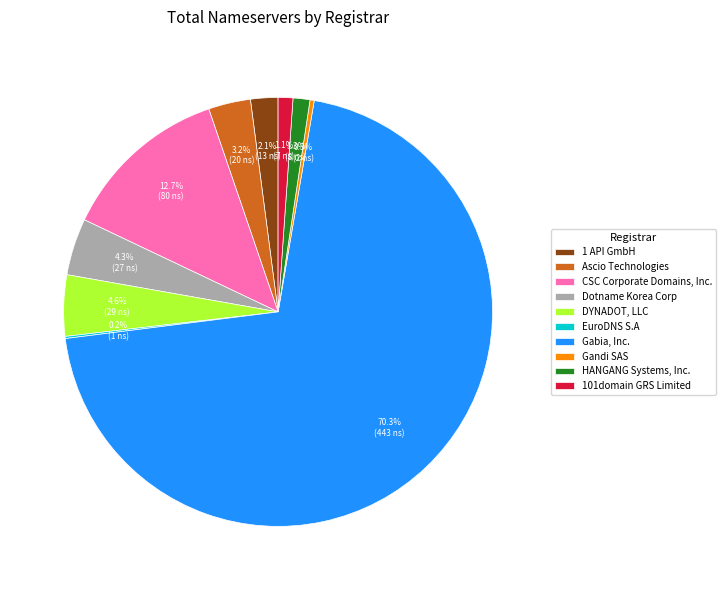

To the nearest percent, what is the average slice percentage?

10%